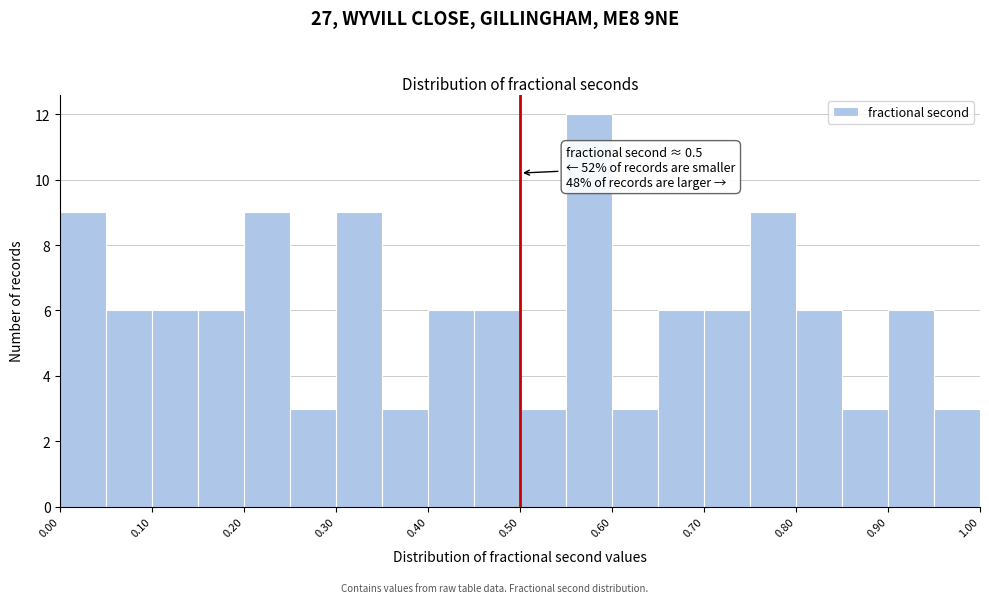

Over which range of the x-axis is the bar tallest?

0.55 to 0.60